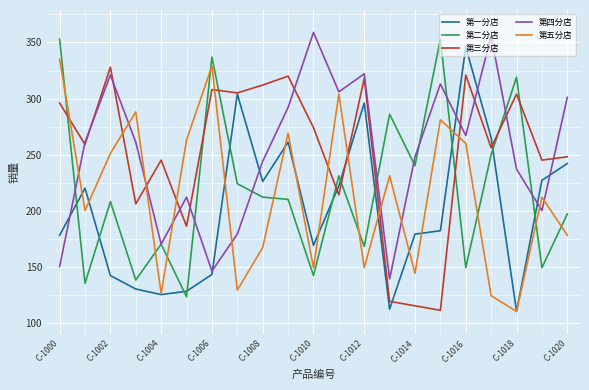

What is the lowest value of the 第一分店 series?

110